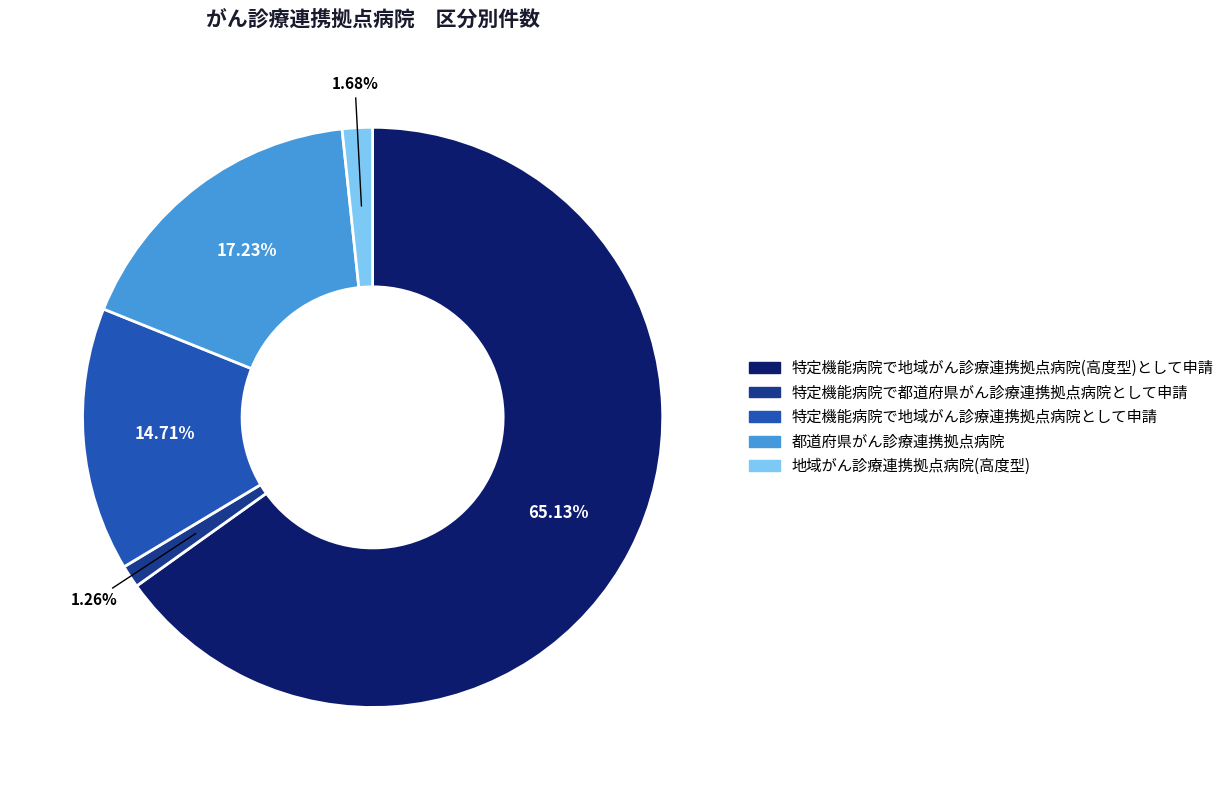

How many segments does this pie chart have?

5